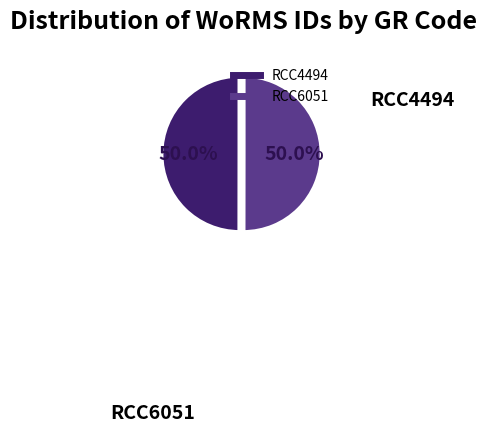

What percentage is NOT represented by RCC4494?

50.0%